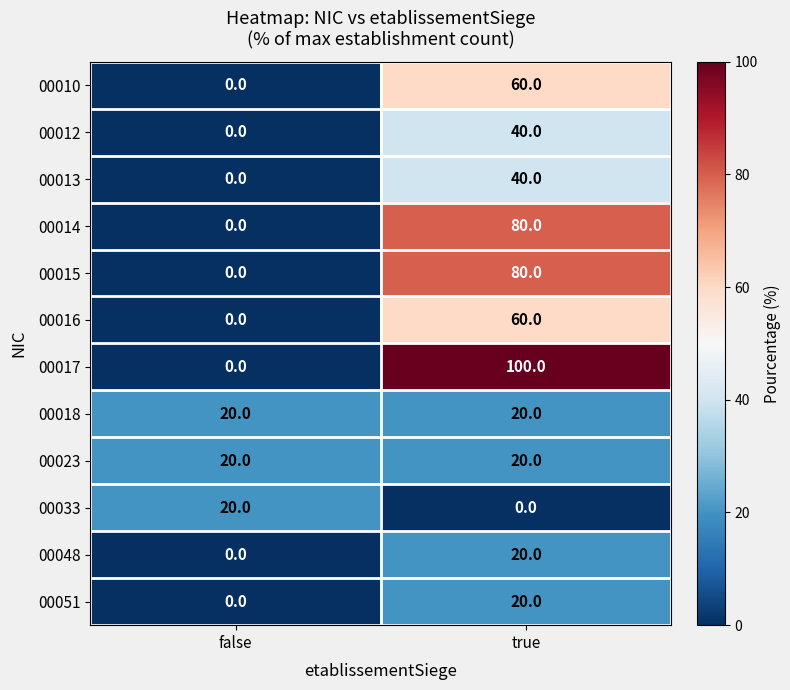

What is the difference between the highest and lowest values at false?

20